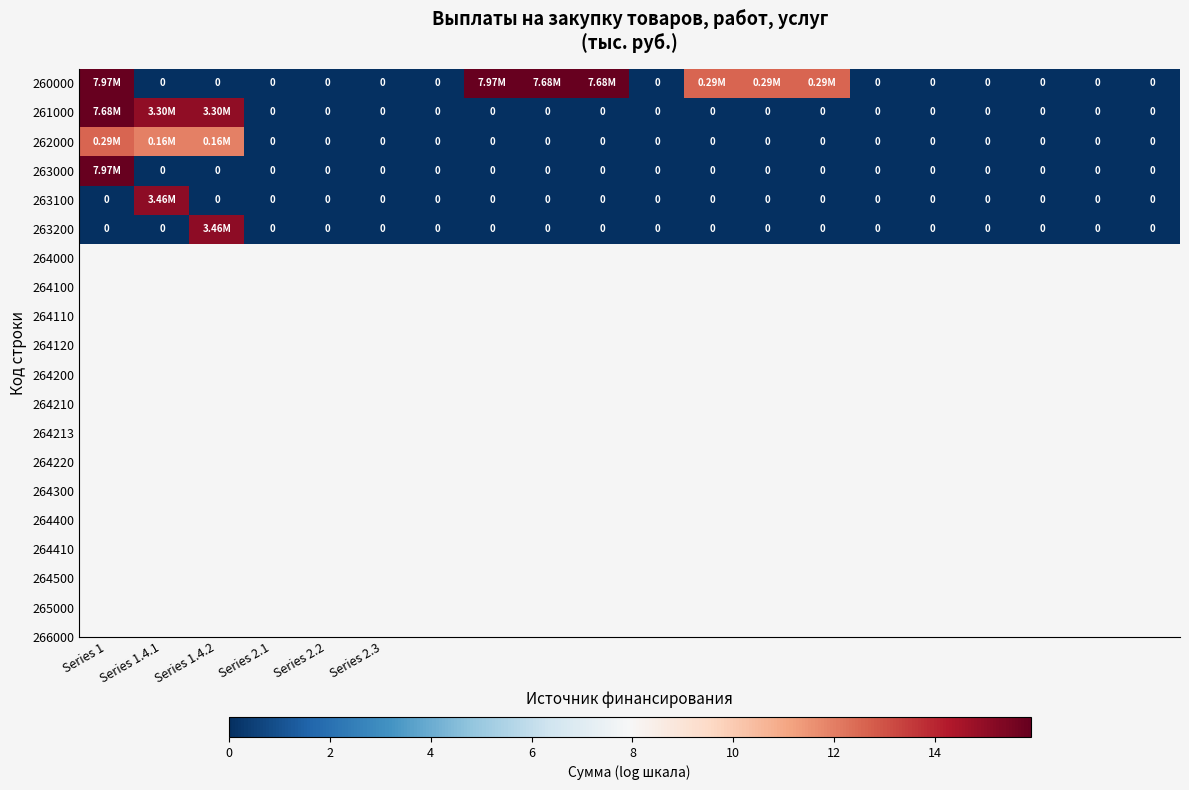

What is the greatest value displayed?

15.9